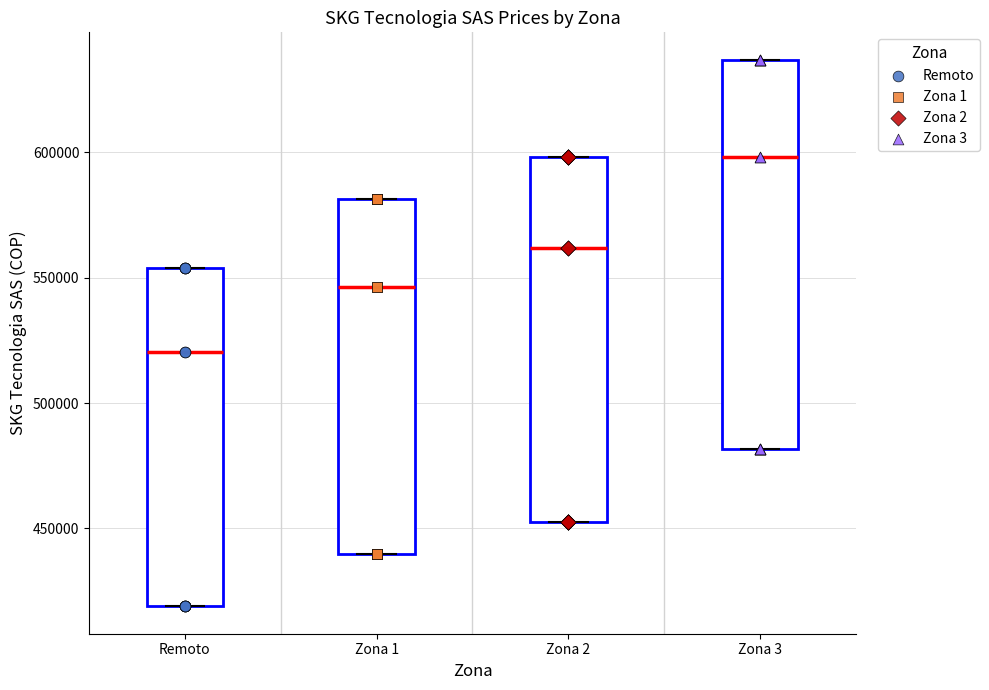

Which box's median line is the highest?

Zona 3